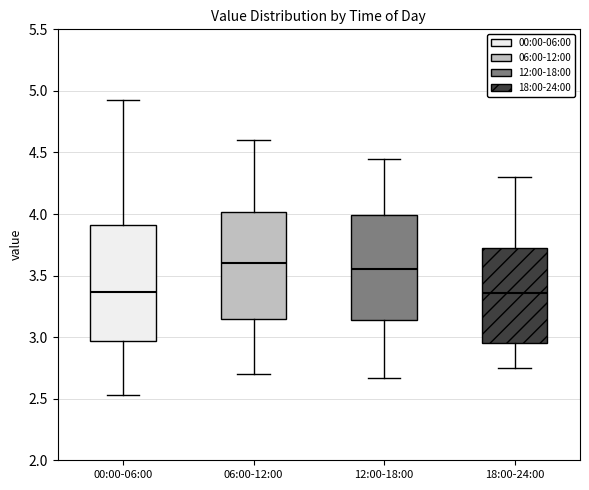

Reading left to right, read every box against the y-axis: the position of its median line, the range the box covers, and the ends of its whiskers. The values are not printed on the chart, so give them approximately, as read against the axis.

00:00-06:00: median 3.35, box 2.95 to 3.90, whiskers 2.55 to 4.95
06:00-12:00: median 3.60, box 3.15 to 4.00, whiskers 2.70 to 4.60
12:00-18:00: median 3.55, box 3.15 to 4.00, whiskers 2.65 to 4.45
18:00-24:00: median 3.35, box 2.95 to 3.75, whiskers 2.75 to 4.30